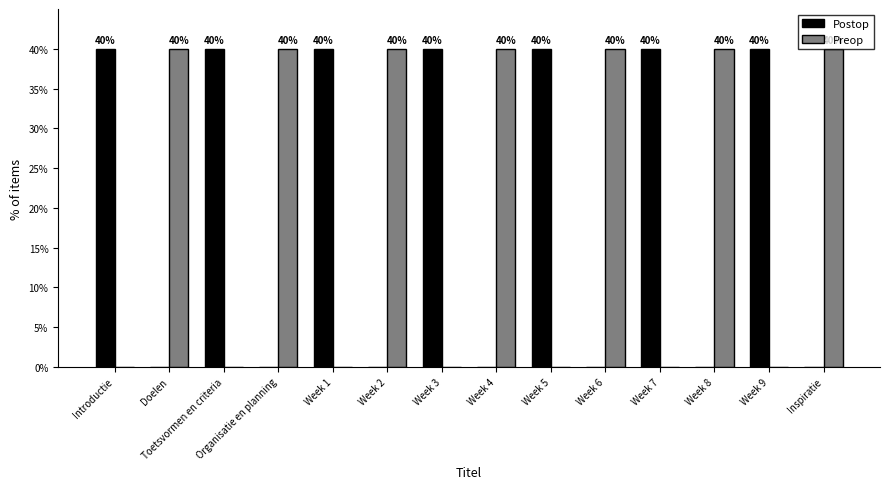

Reading right to left, transcribe all the data shown in this chart.

Postop: 0.0	40.0	0.0	40.0	0.0	40.0	0.0	40.0	0.0	40.0	0.0	40.0	0.0	40.0
Preop: 40.0	0.0	40.0	0.0	40.0	0.0	40.0	0.0	40.0	0.0	40.0	0.0	40.0	0.0